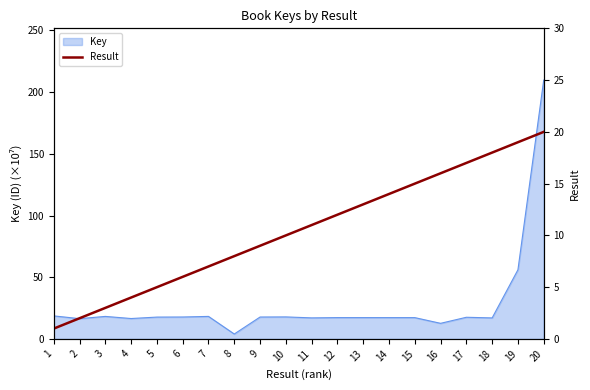

Approximately how many times larger is the value at 16 compared to 6?

2.7